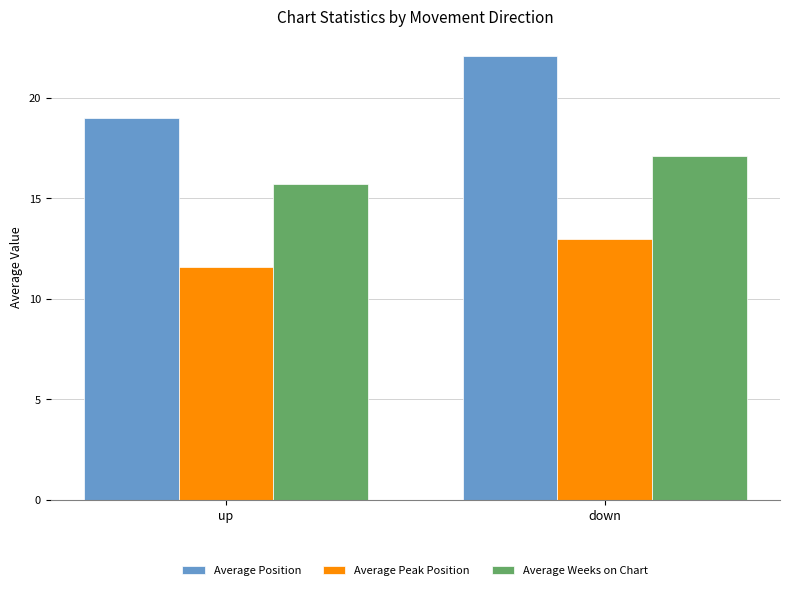

Which series has the widest spread of values?

Average Position